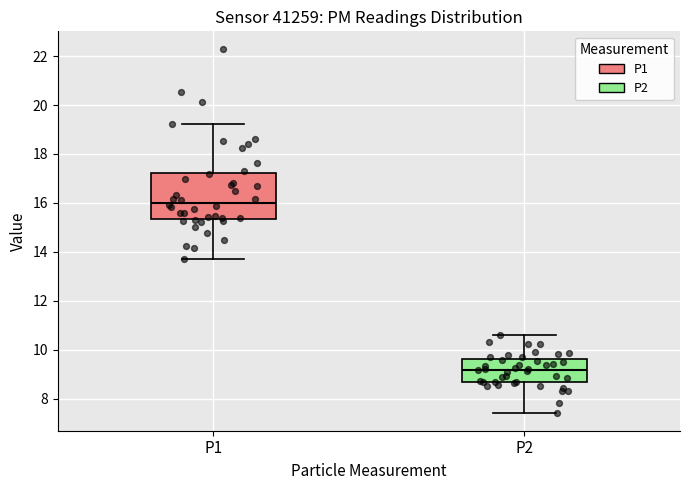

Reading left to right, transcribe this box plot: for each box, give where its median line is, the range the box spans, and where its two whiskers end, as read against the y-axis. The values are not printed on the chart, so give them approximately, as read against the axis.

P1: median 16.0, box 15.4 to 17.2, whiskers 13.8 to 19.2
P2: median 9.2, box 8.6 to 9.6, whiskers 7.4 to 10.6